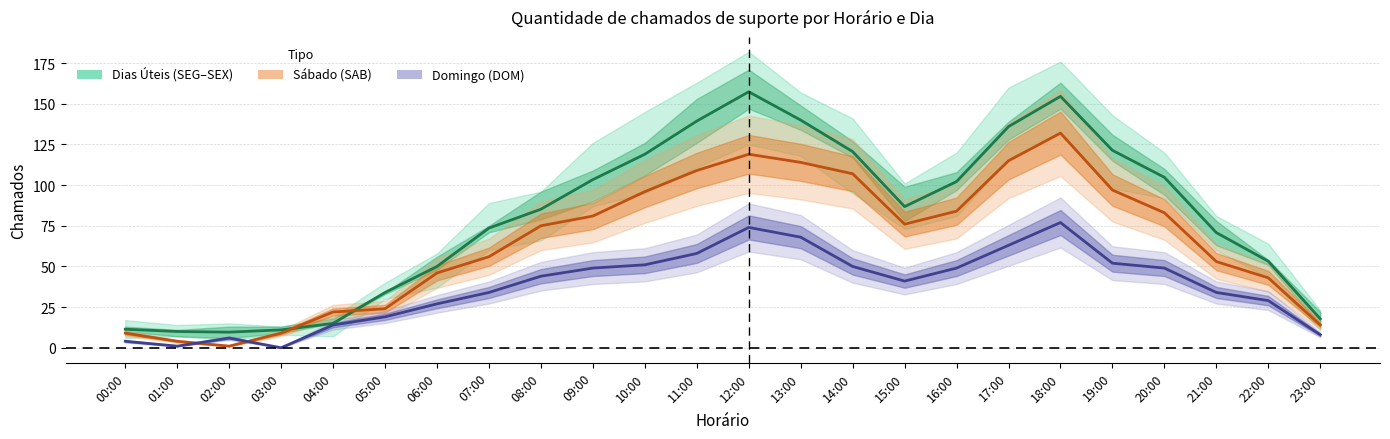

Which category has the lowest value in the Dias Úteis (SEG–SEX) series?

02:00